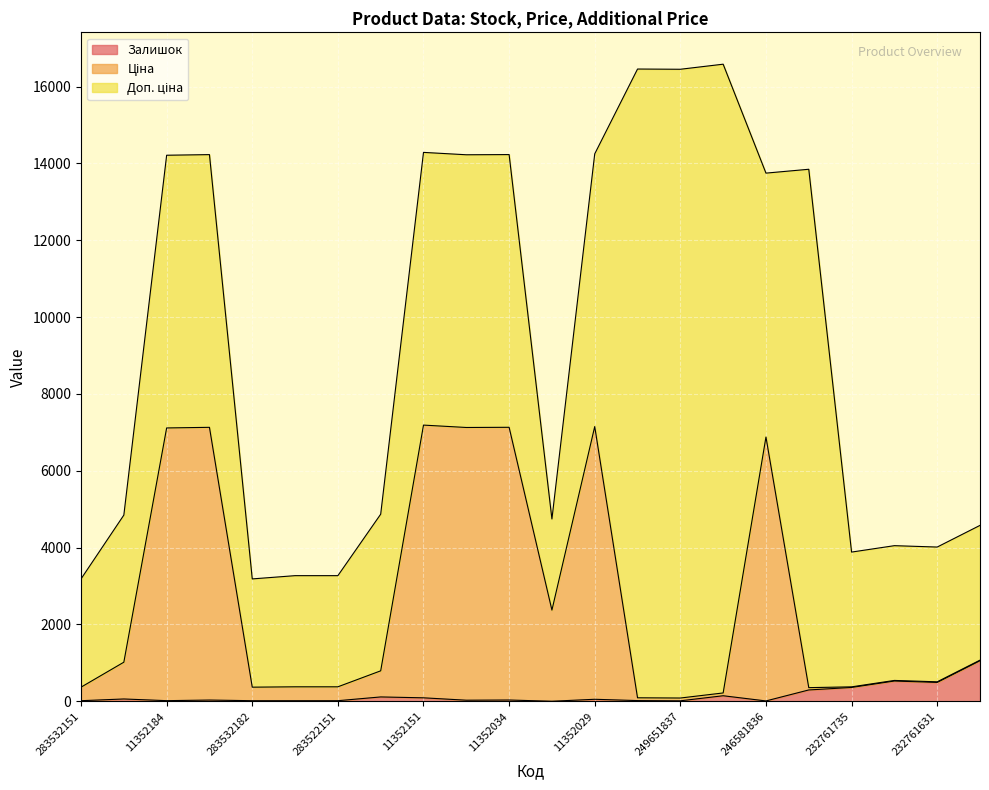

The Залишок series shows 16.0 at 283532182. True or false?

True